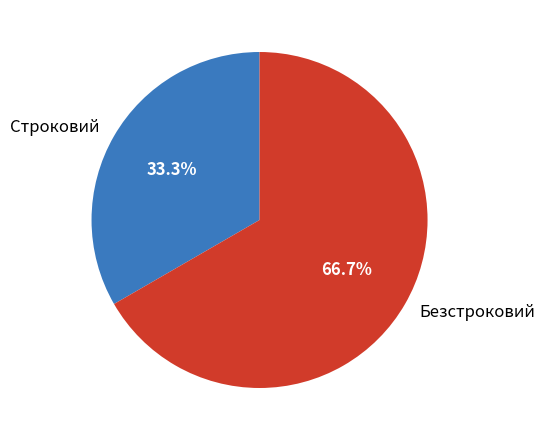

What percentage is the Строковий slice, to the nearest percent?

33%